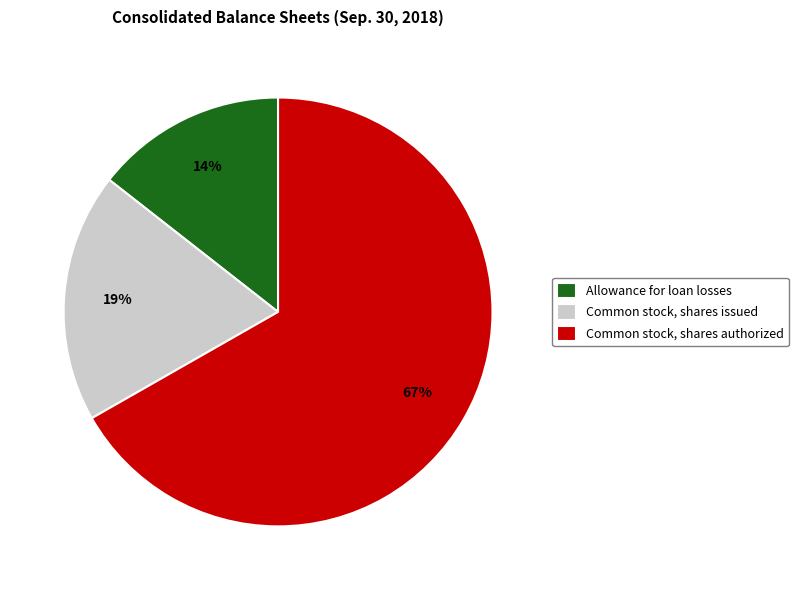

To the nearest percent, what is the difference between the Common stock, shares authorized and Common stock, shares issued slice percentages?

48%